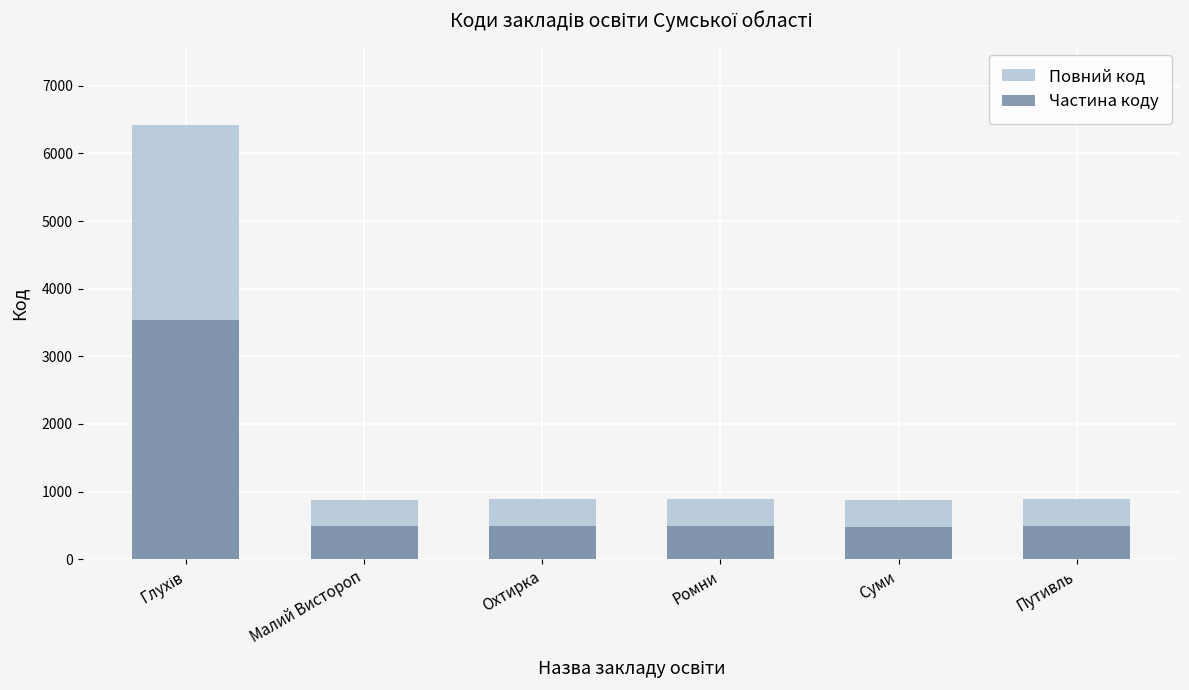

Rank the categories by Частина коду value from lowest to highest.

Суми, Малий Вистороп, Охтирка, Путивль, Ромни, Глухів